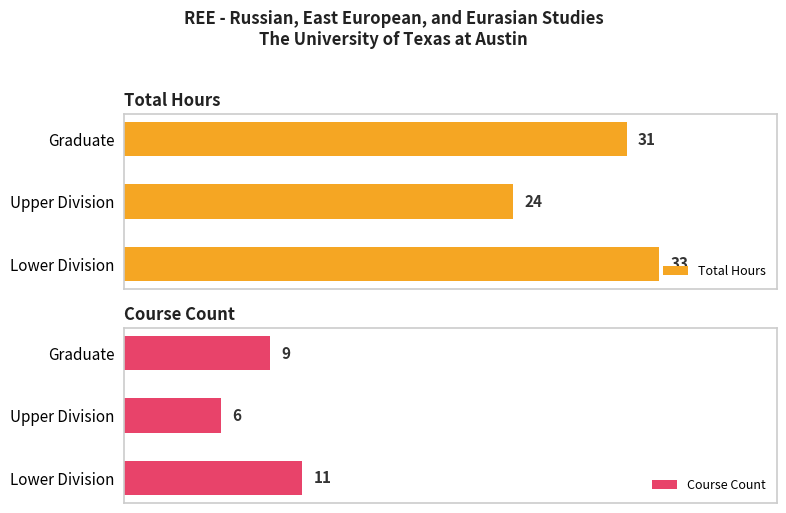

At which label does Total Hours reach its peak?

Lower Division